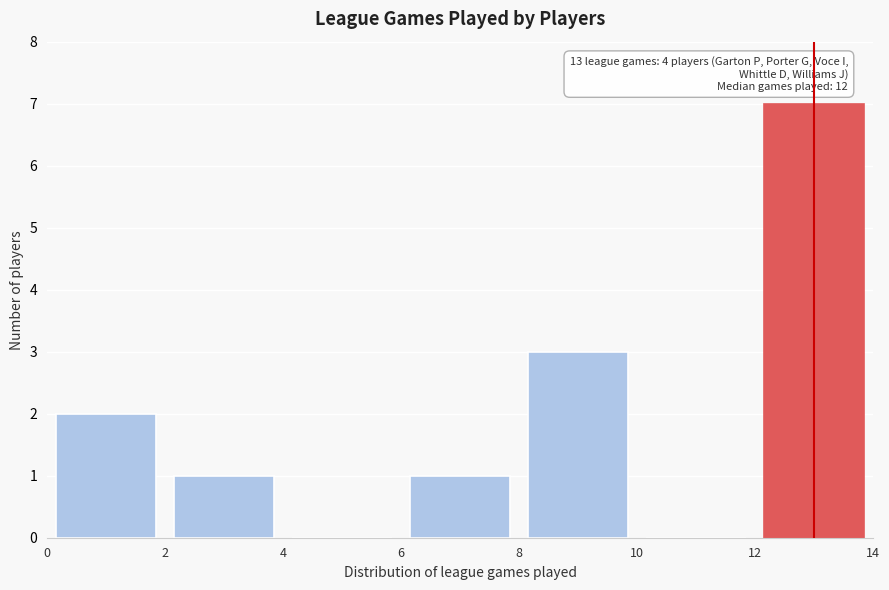

Which range on the x-axis has the tallest bar?

12 to 14